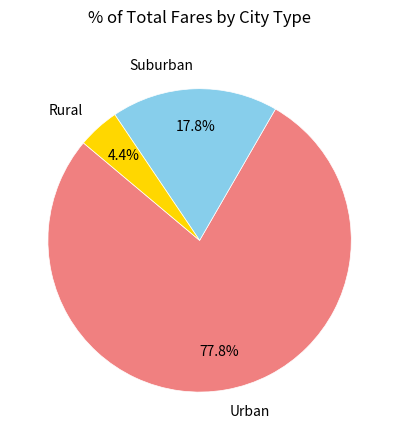

Approximately how many times larger is the value at Suburban compared to Rural?

4.0